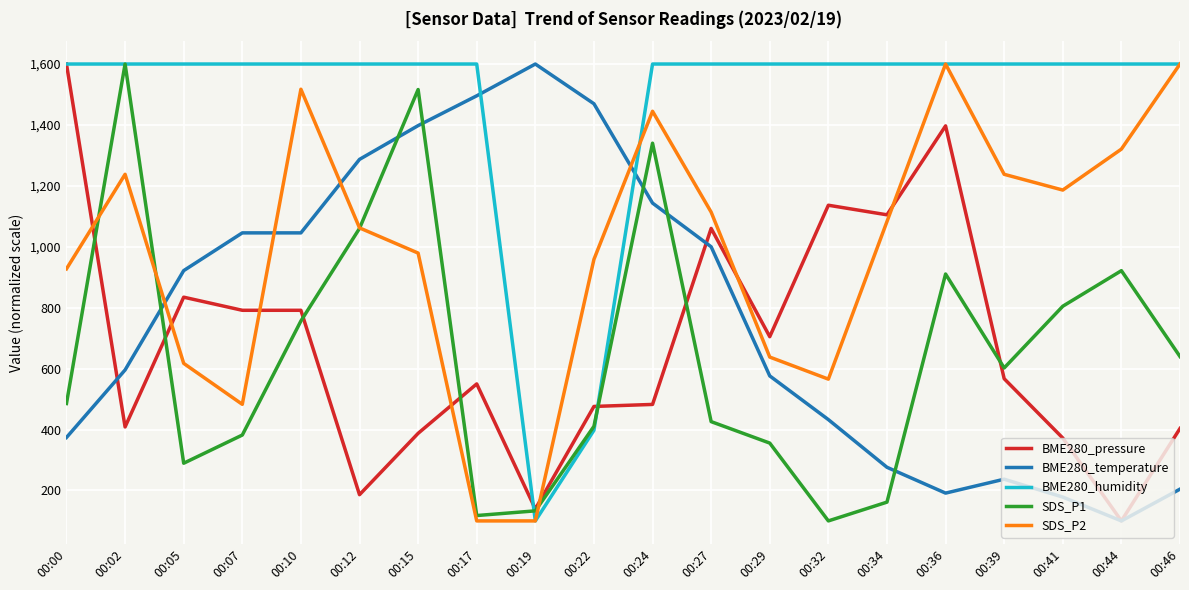

The value of SDS_P2 at 00:15 is 979.3. True or false?

True